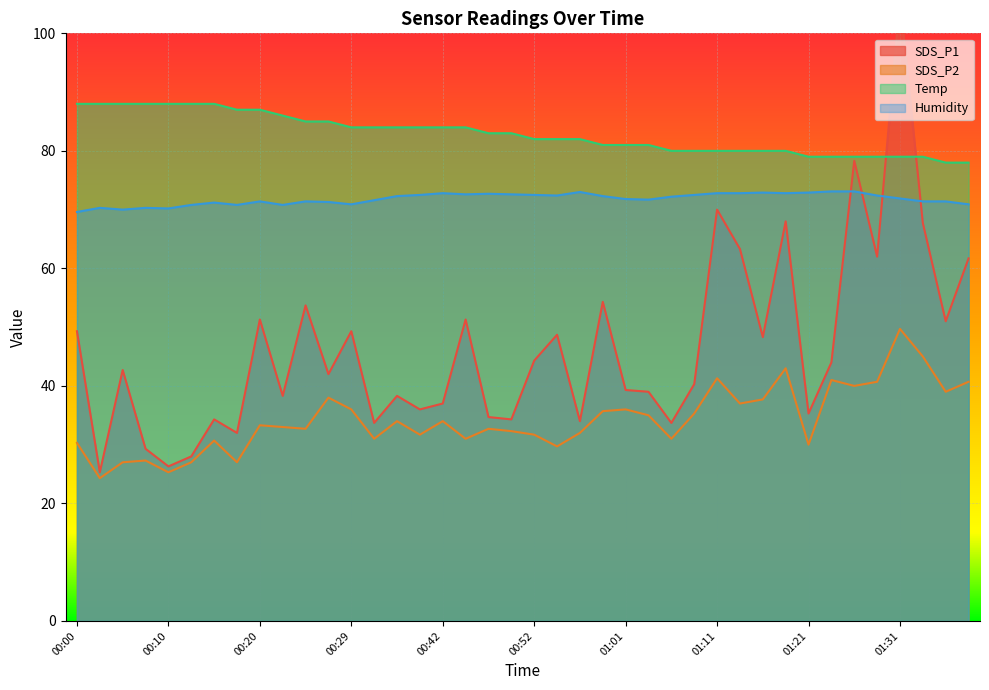

Count the number of categories in the chart.

40